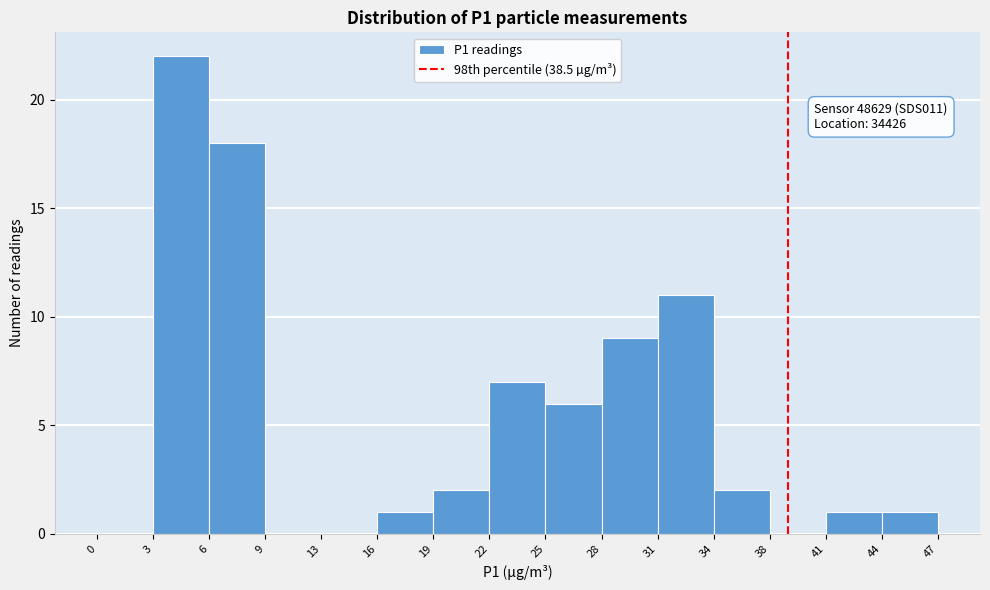

Over which range of the x-axis is the bar tallest?

3 to 6